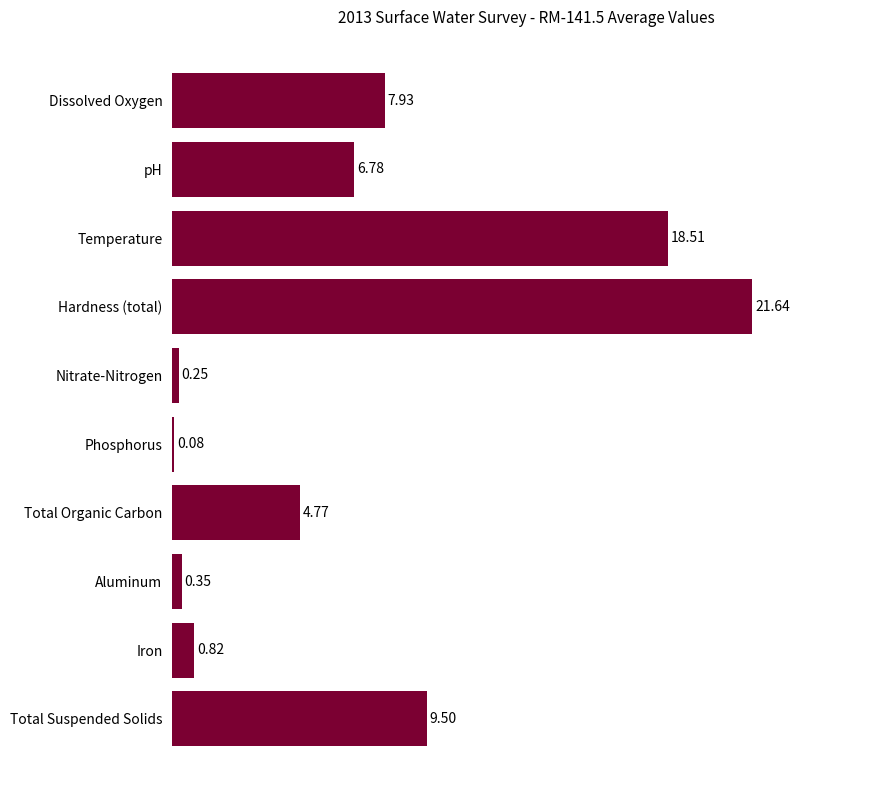

How many data points are less than 6?

5